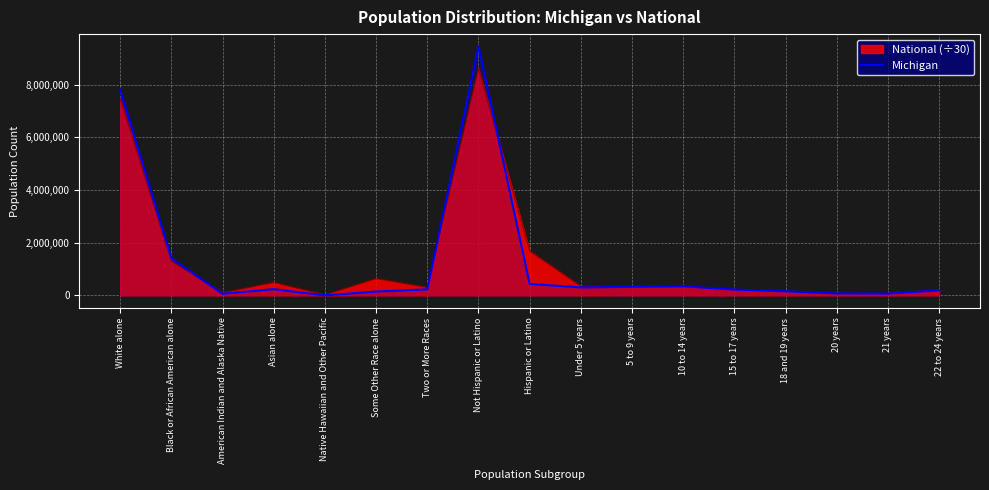

At which label is the value closest to 4724943?

White alone